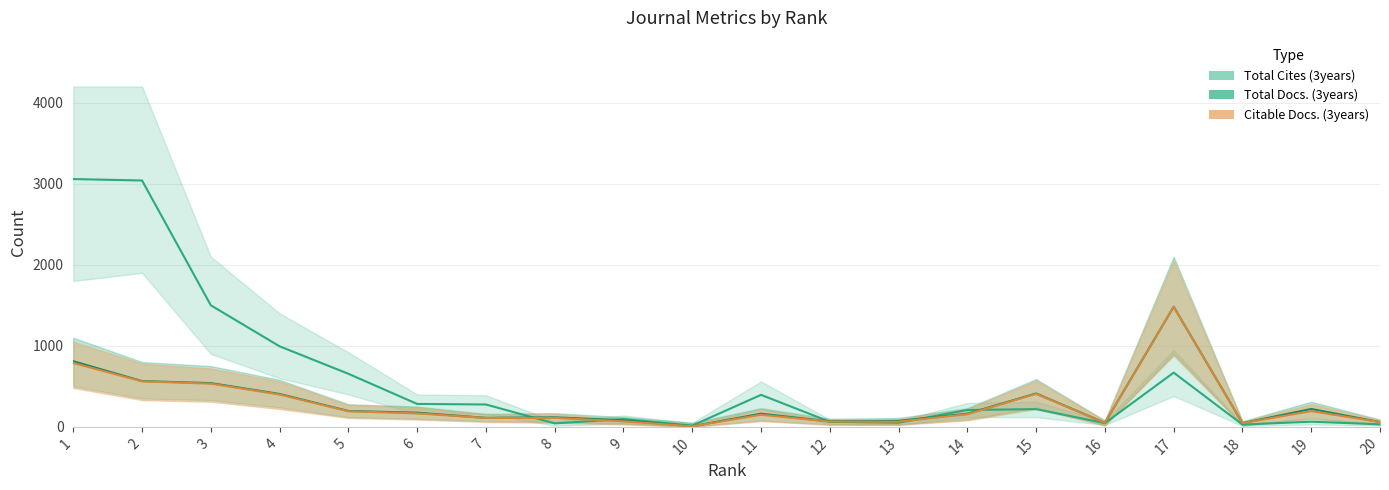

True or false: Citable Docs. (3years) and Total Docs. (3years) cross at least once.

False